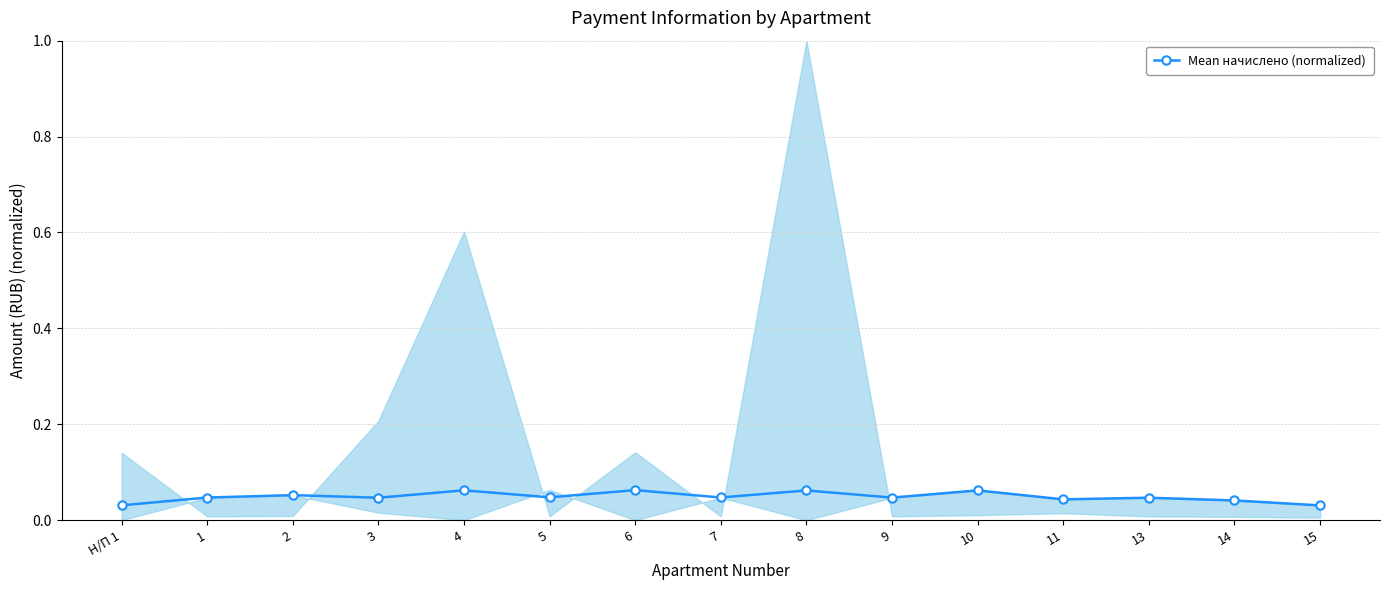

True or false: the data shows 0.0 at 9.

True